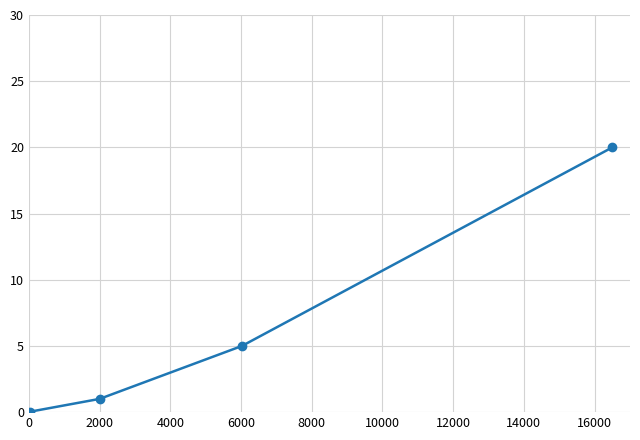

What is the value of the 2nd point from the left?

1.0